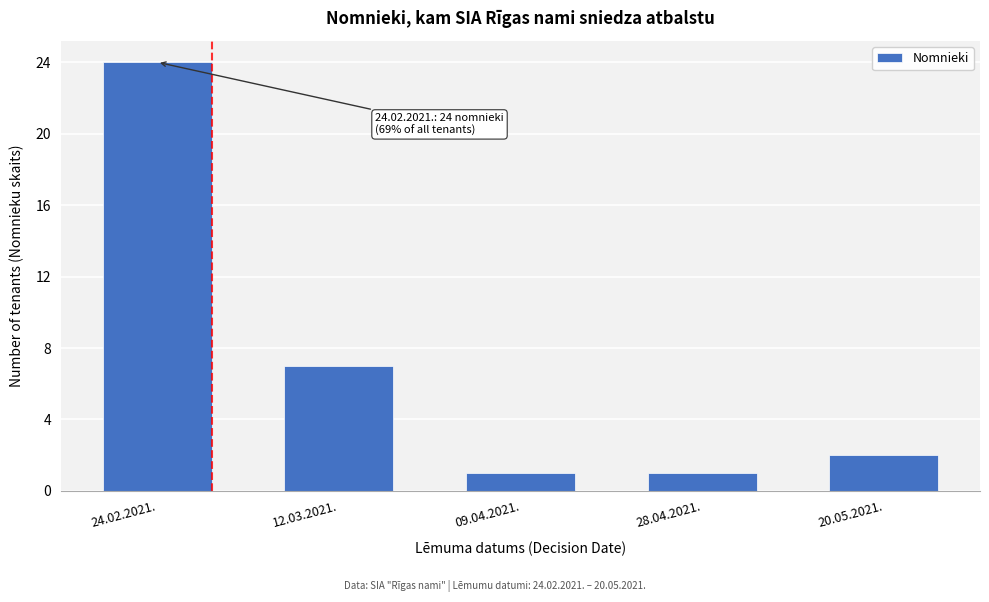

Reading left to right, what are all the values shown in this chart?

24	7	1	1	2